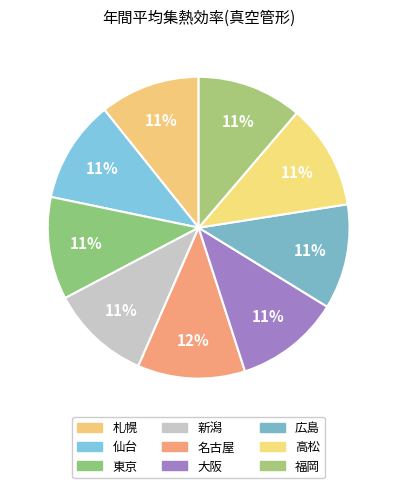

The 札幌 slice represents 17% of the pie. True or false?

False